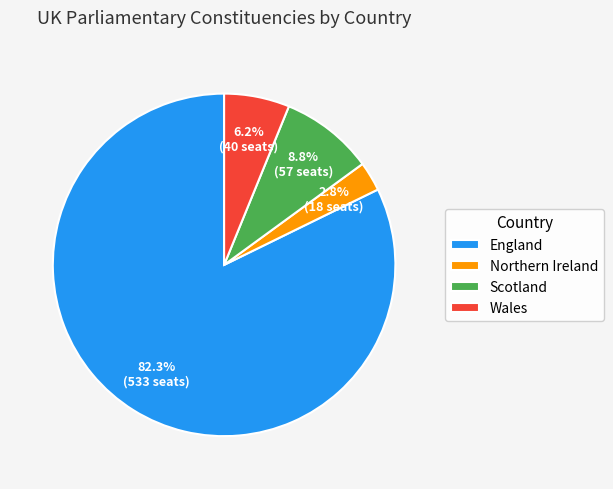

To the nearest percent, what is the difference between the largest and smallest slice percentages?

79%